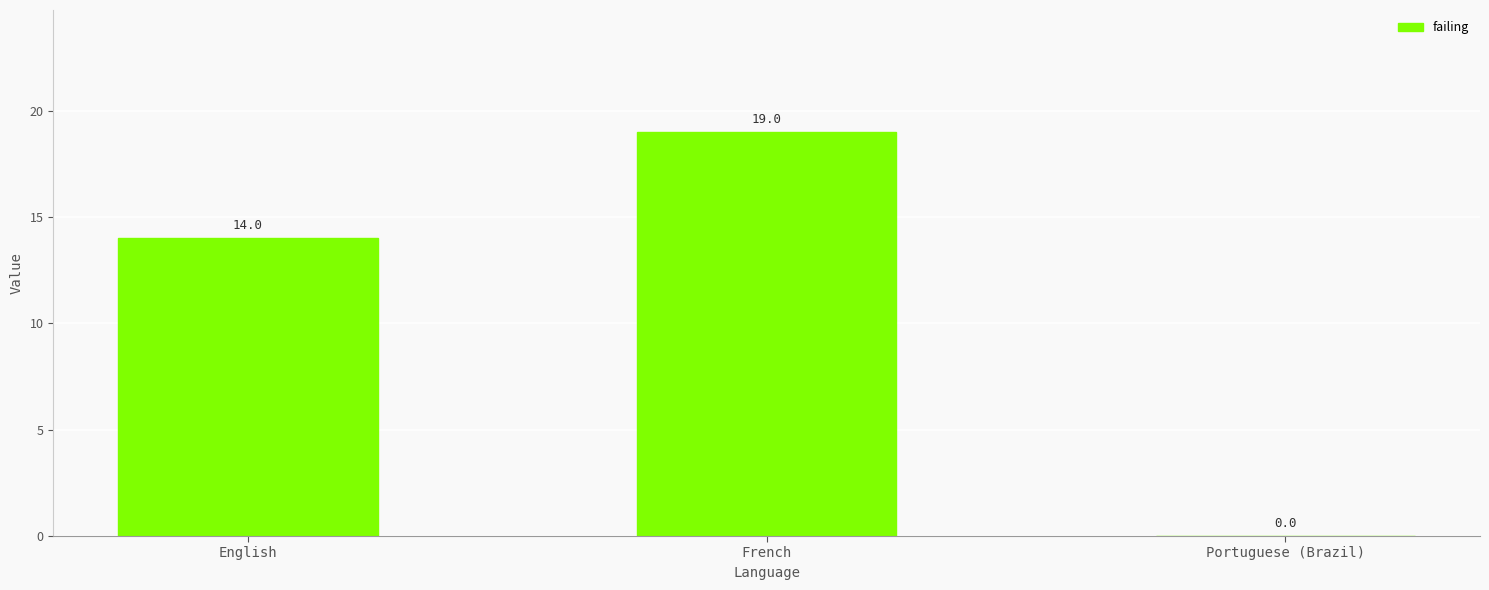

True or false: the data shows 24 at English.

False